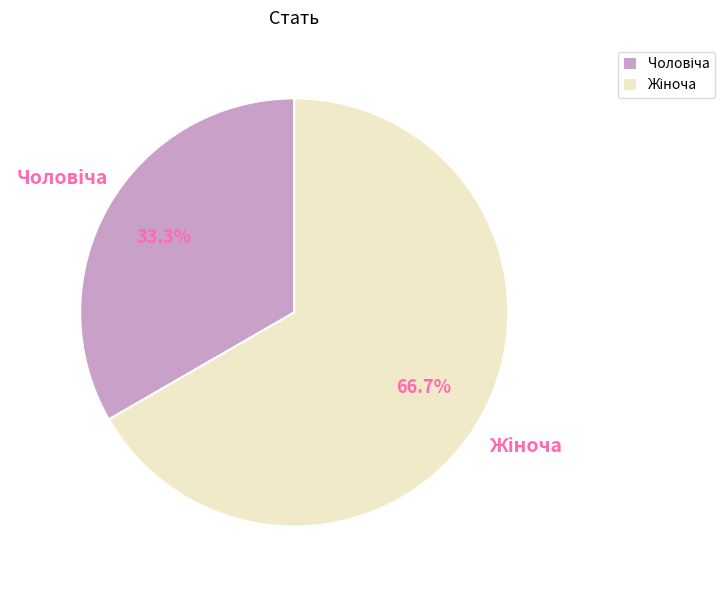

To the nearest percent, what is the average slice percentage?

50%